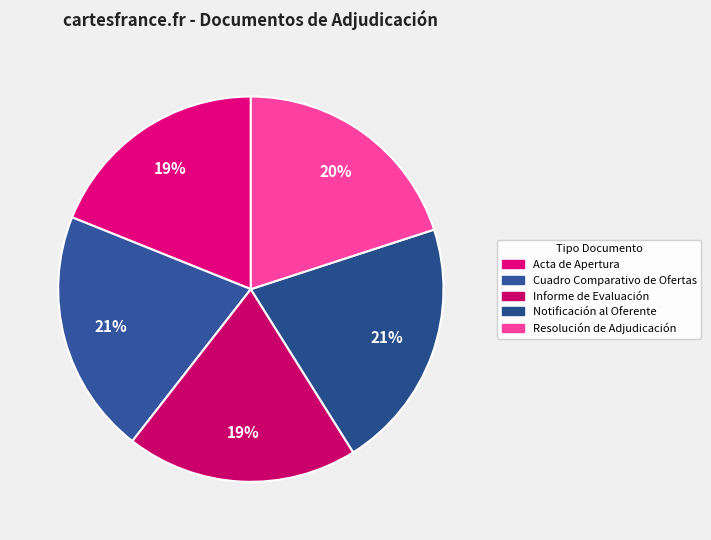

How much of the chart is everything except Acta de Apertura?

81.1%